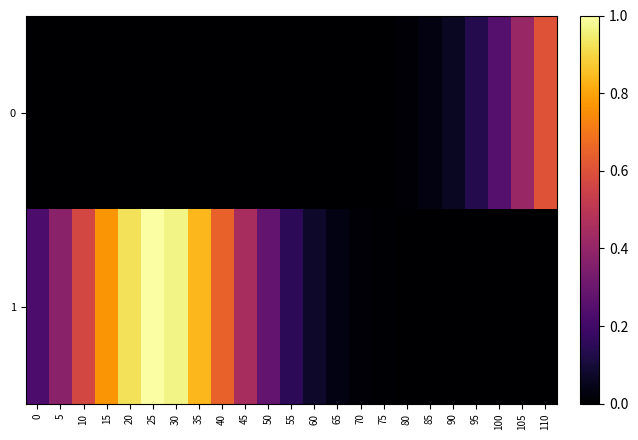

Which series has the largest total across all categories?

1